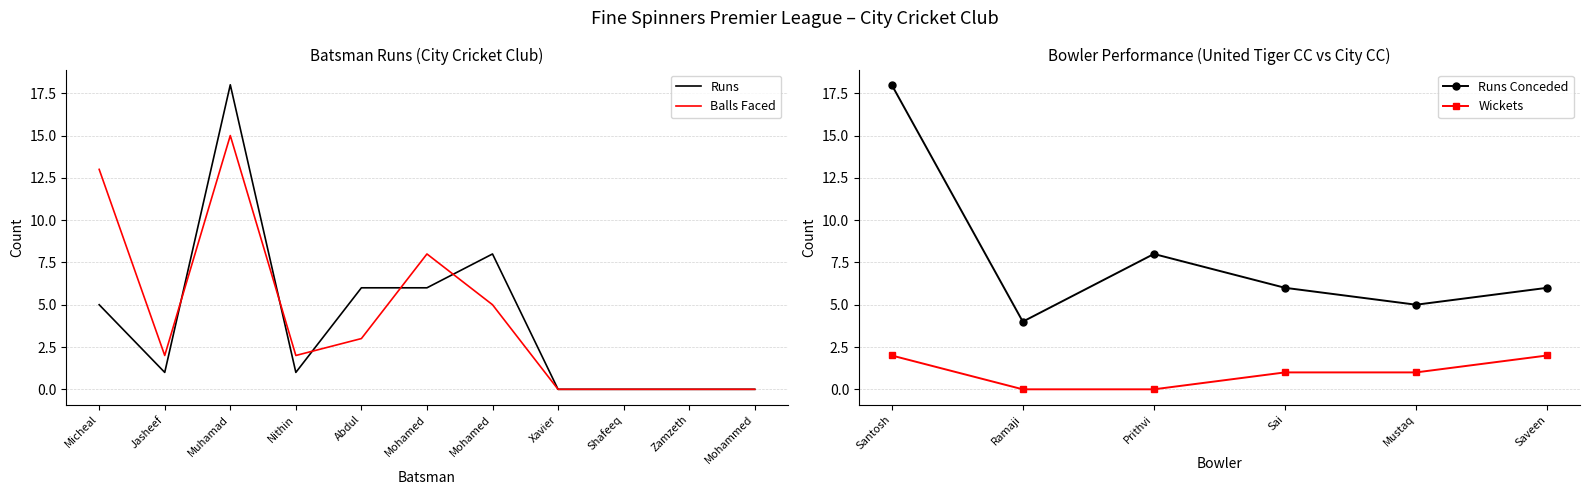

What is the maximum value for Runs Conceded?

18